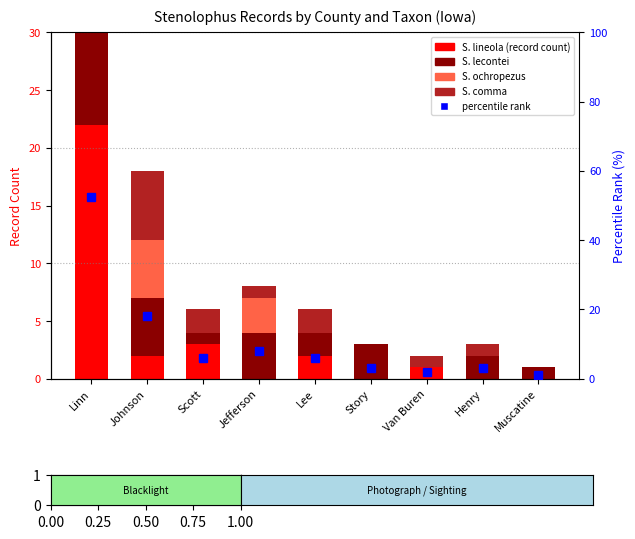

What is the difference between the highest and lowest values at Jefferson?

8.1